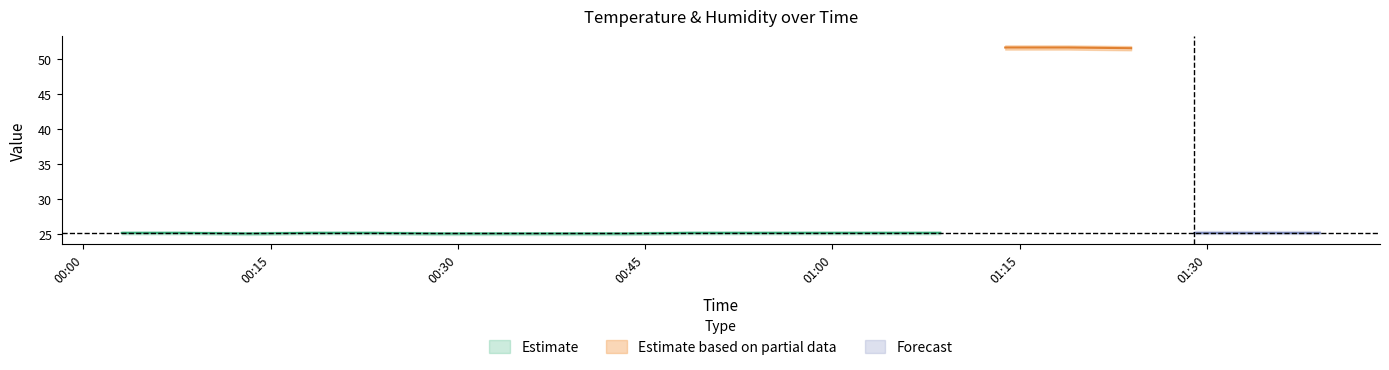

Read the Humidity_lower value at 11.

51.5